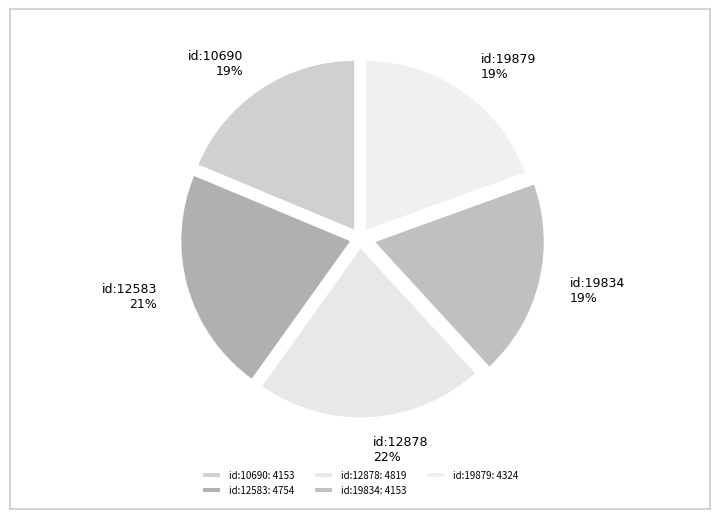

To the nearest percent, what percentage of the pie is id:19879?

19%